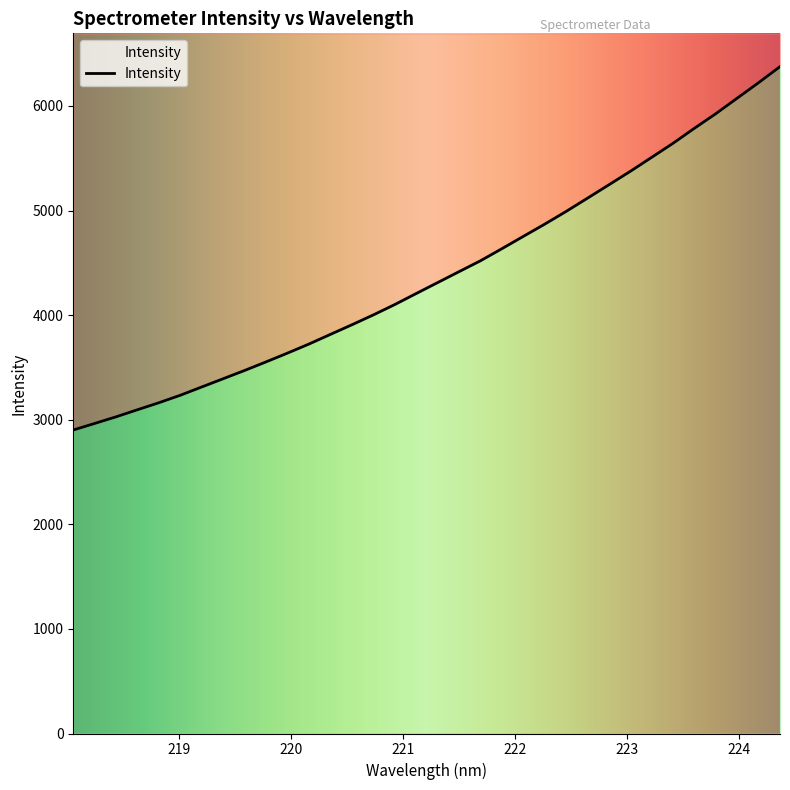

Which label corresponds to the smallest value in the chart?

218.0596